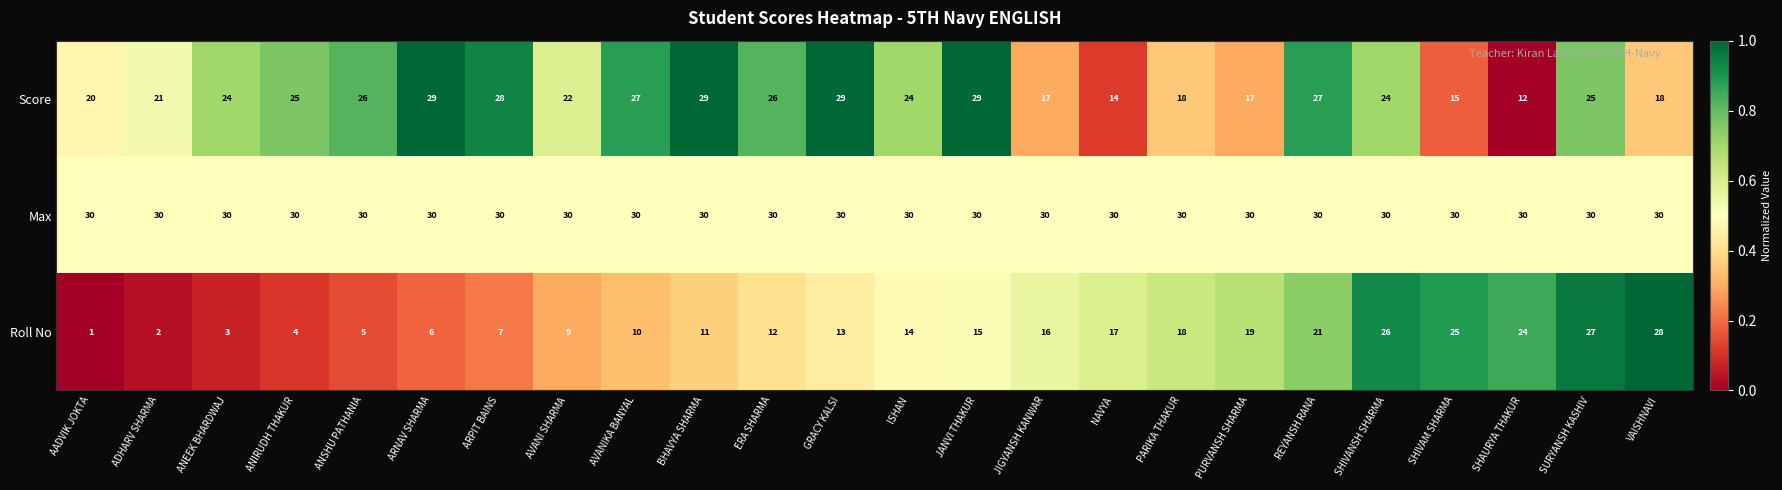

Between ADHARV SHARMA and SURYANSH KASHIV, which series saw the biggest shift?

Roll No